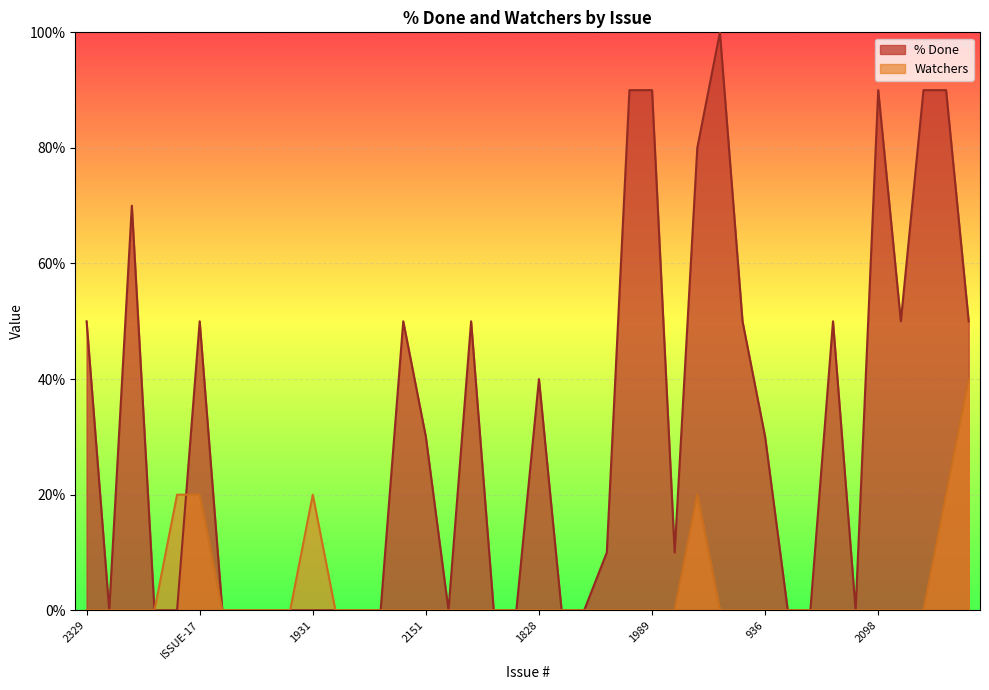

What is the greatest value displayed?

100